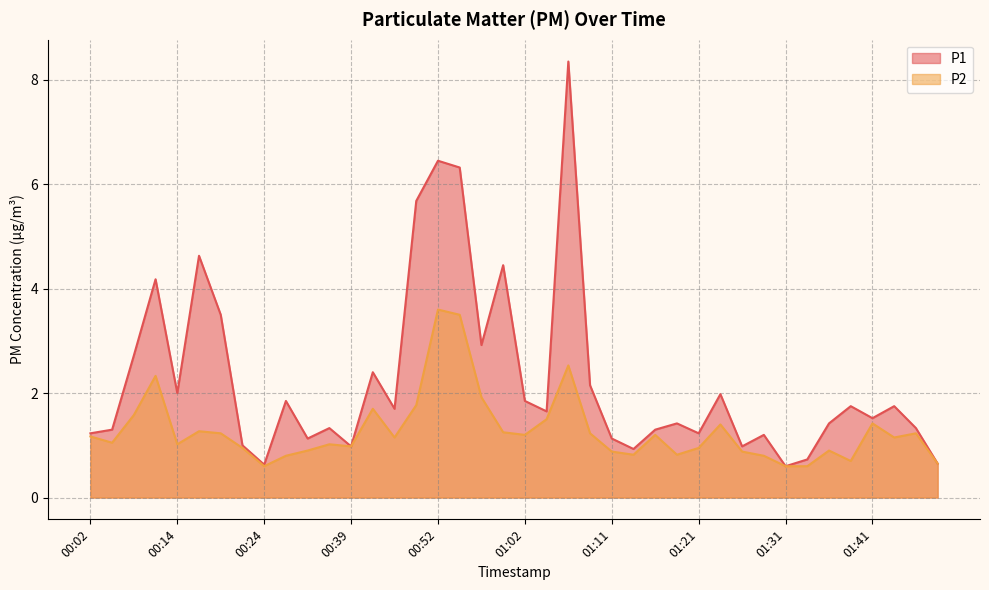

At which category is the sum across all series the highest?

01:07